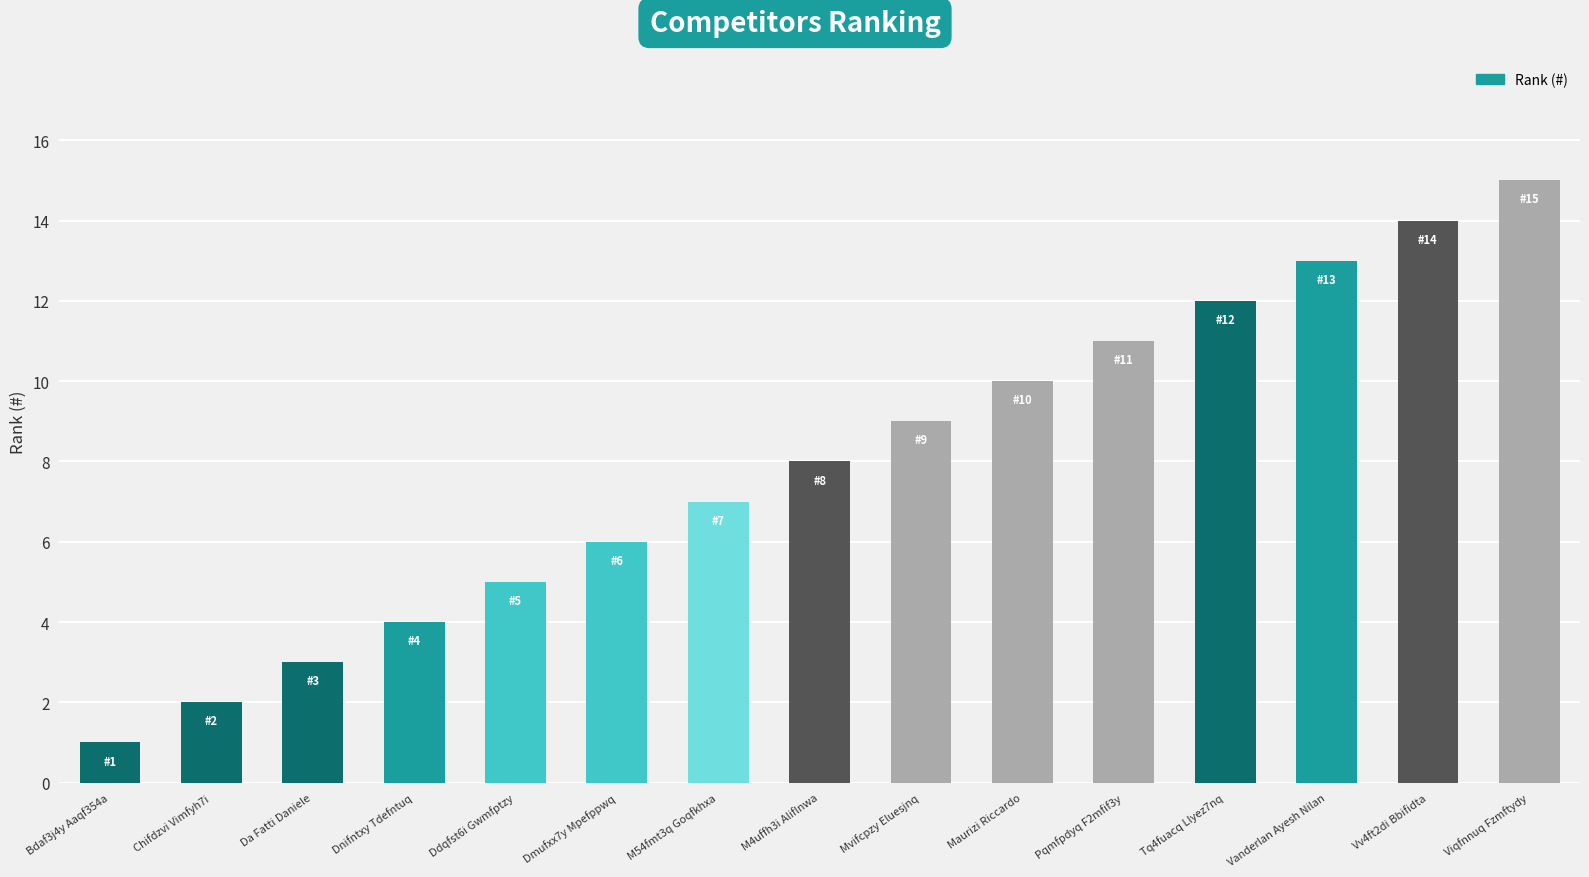

Which category has the lowest value across all series?

Bdaf3j4y Aaqf354a